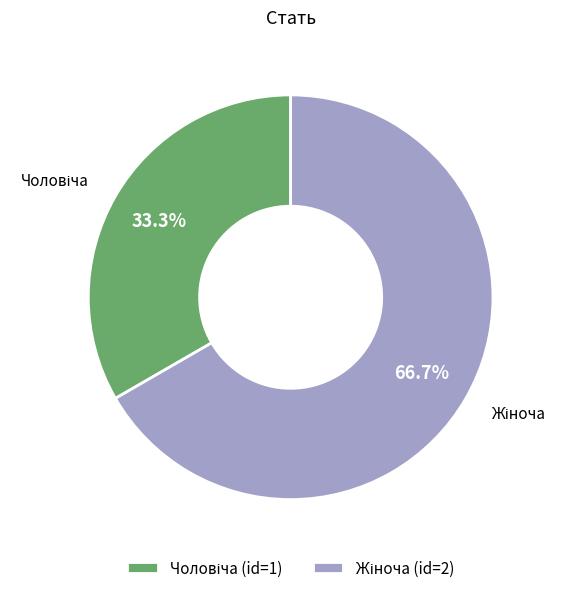

What is the smallest slice in the pie chart?

Чоловіча